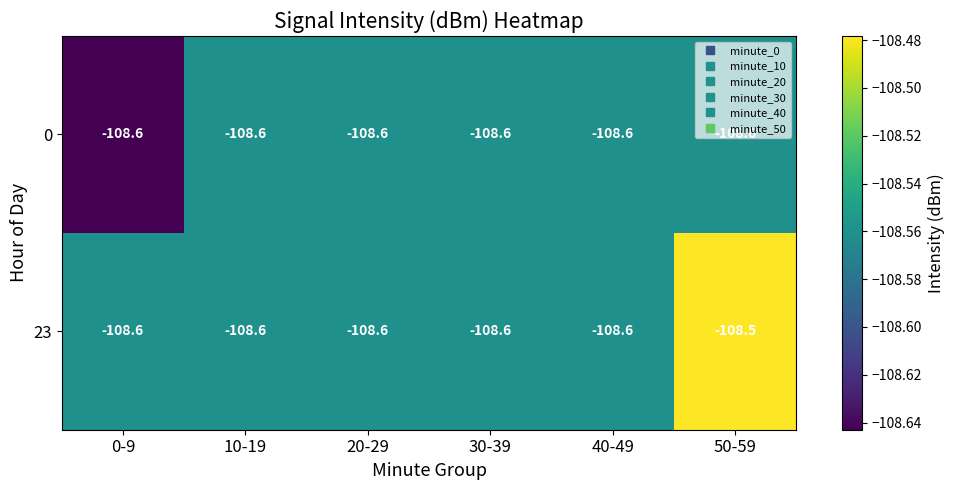

The 23 series shows -108.6 at 40-49. True or false?

True